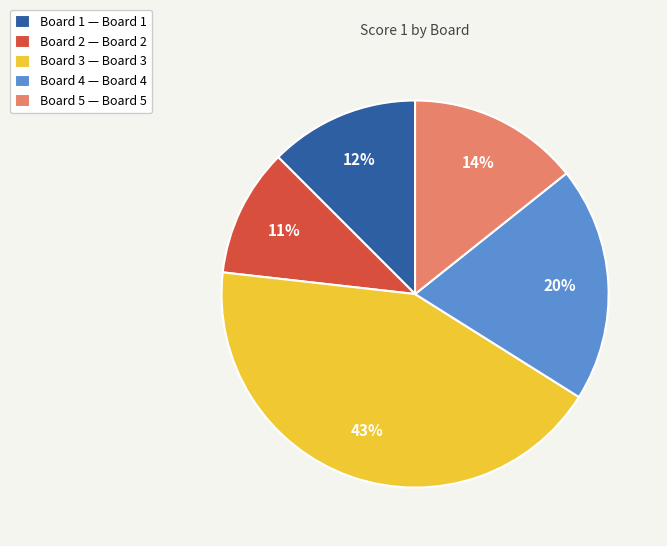

How many segments does this pie chart have?

5